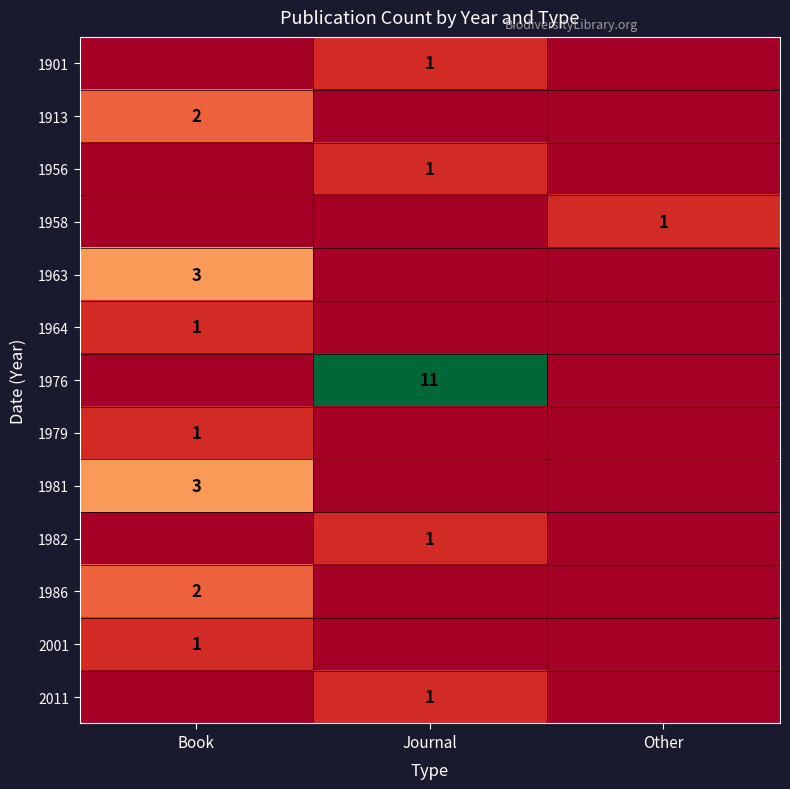

At which category is the sum across all series the highest?

Journal